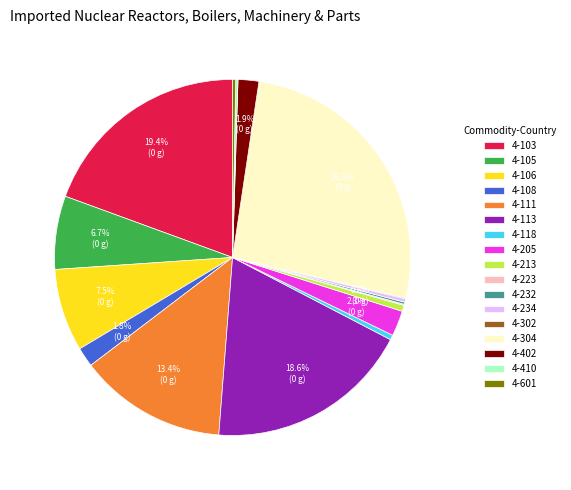

How much of the chart is everything except 4-205?

97.7%